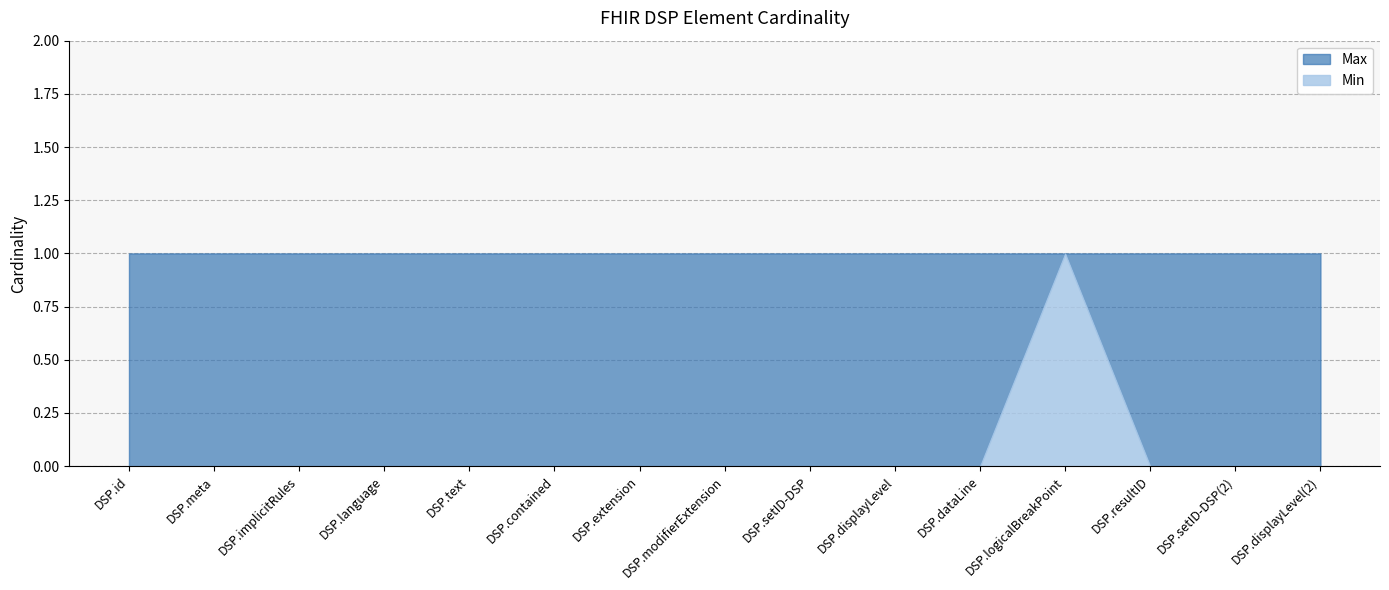

Reading right to left, what are all the values shown in this chart?

Min: 0	0	0	1	0	0	0	0	0	0	0	0	0	0	0
Max: 1	1	1	1	1	1	1	1	1	1	1	1	1	1	1